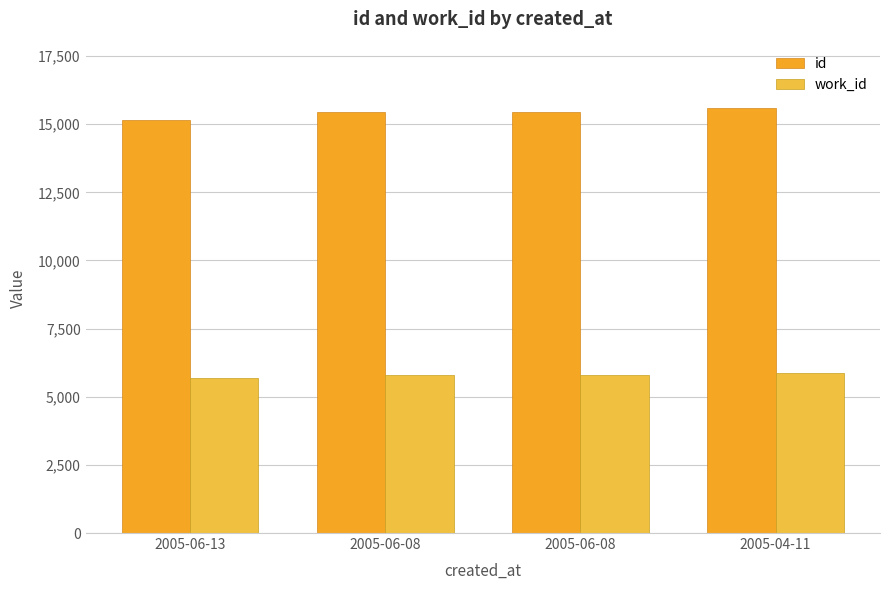

Is the value of work_id at 2005-06-08 greater than the value of id at 2005-06-08?

No